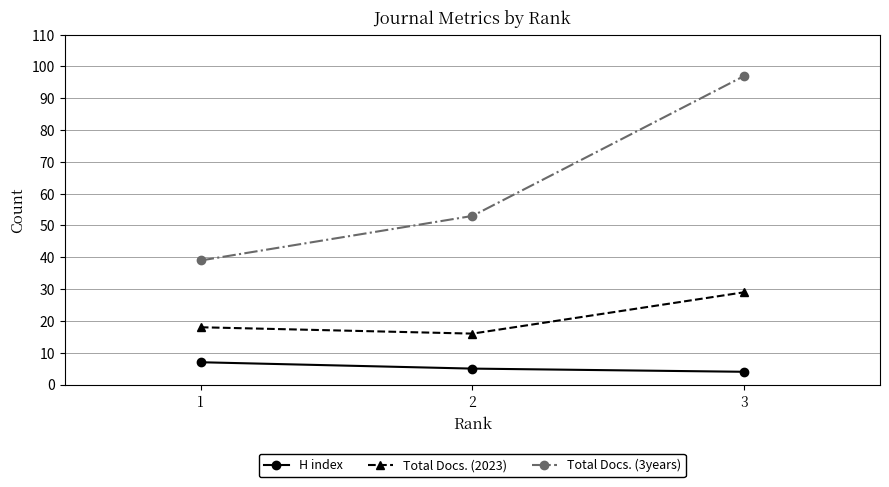

Which series has the widest spread of values?

Total Docs. (3years)